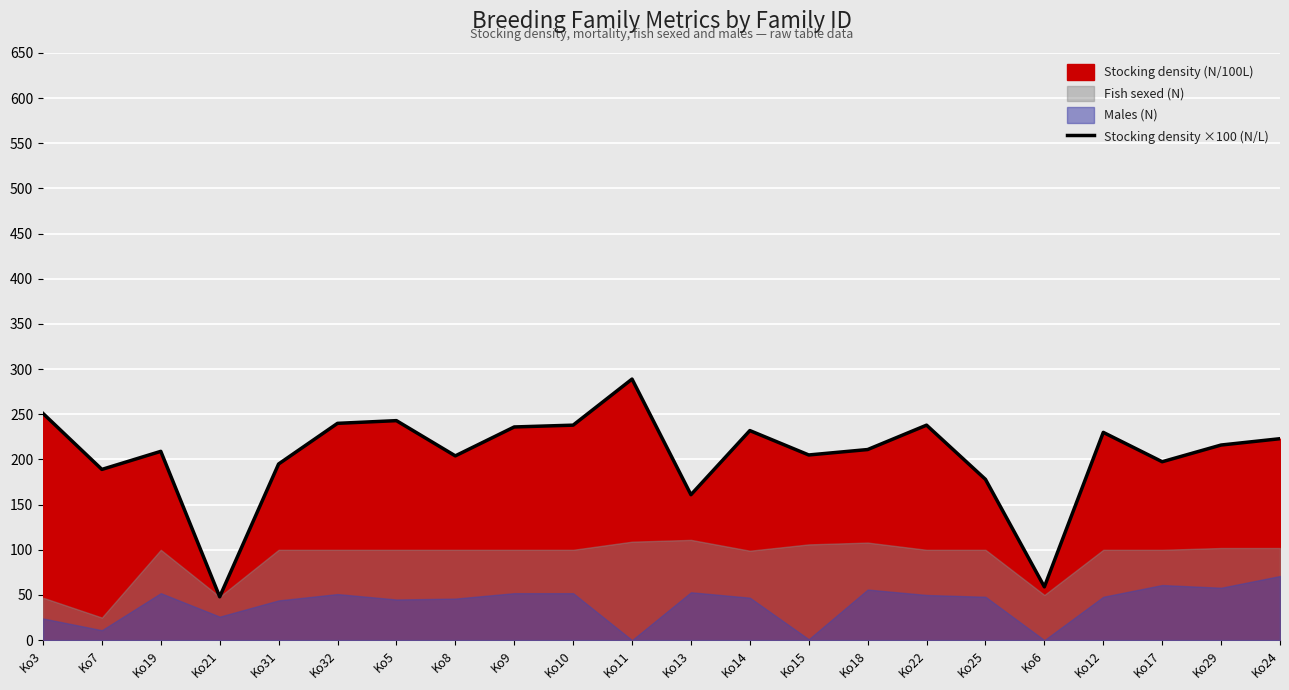

What is the value of the 15th point from the left?

211.0